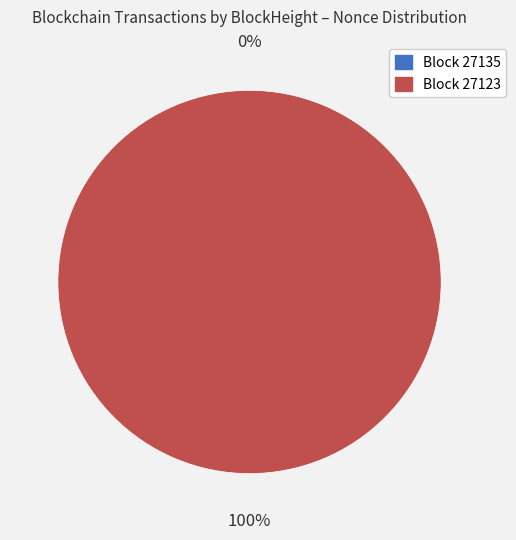

What is the smallest slice in the pie chart?

27135